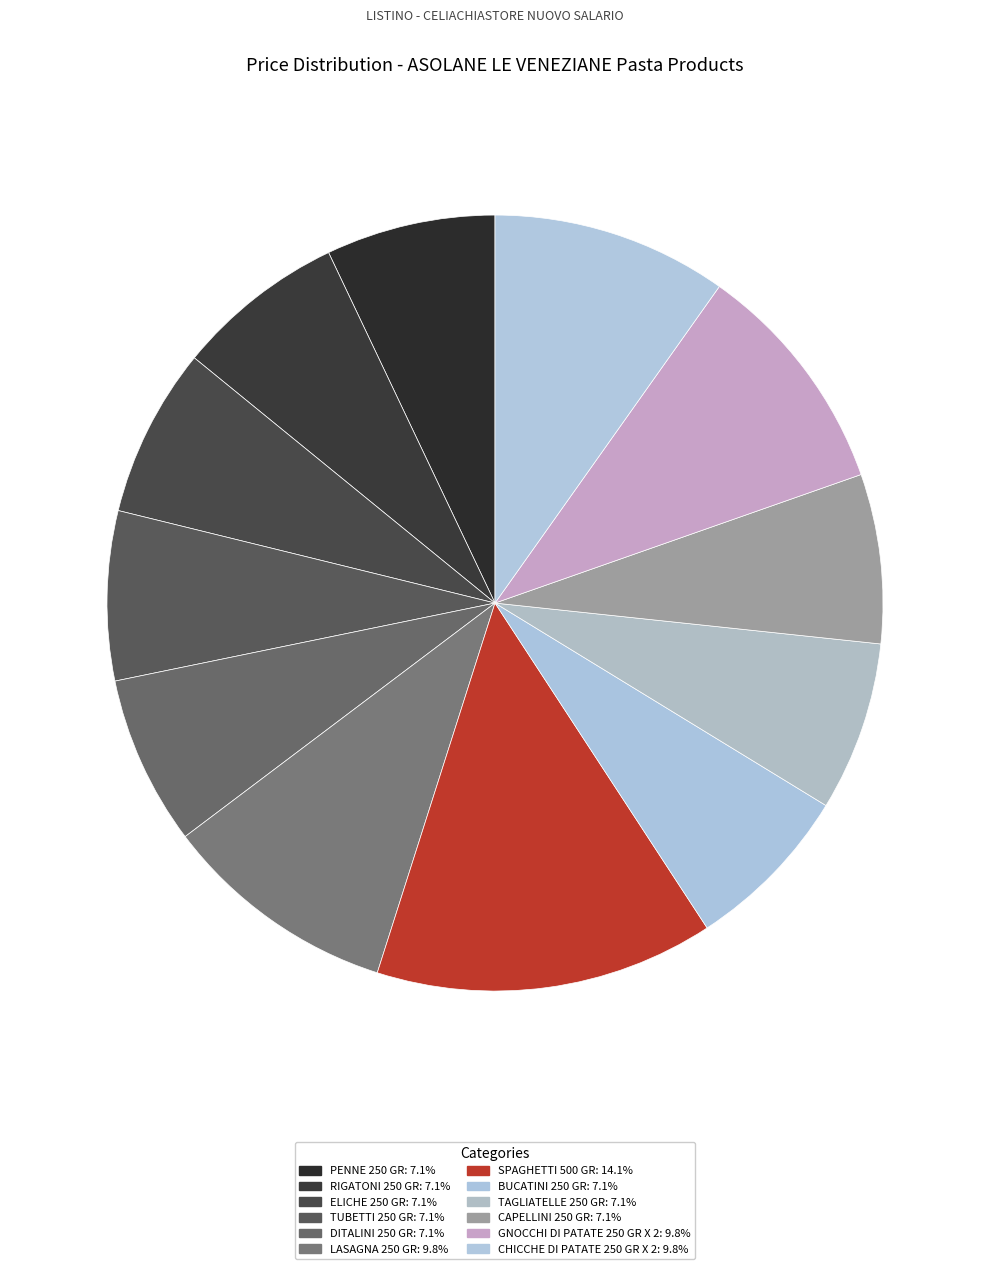

Which slice is the smallest?

PENNE 250 GR